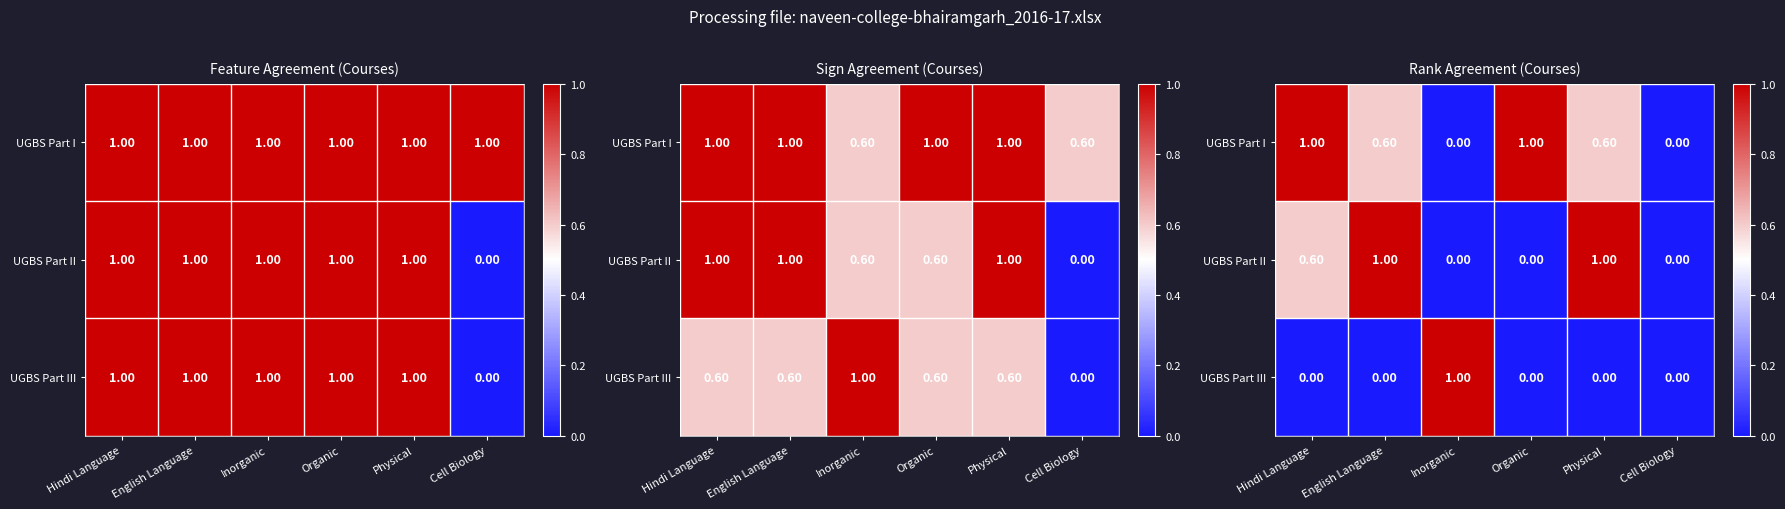

At Cell Biology, list the series in order from smallest to largest.

UGBS Part I, UGBS Part II, UGBS Part III